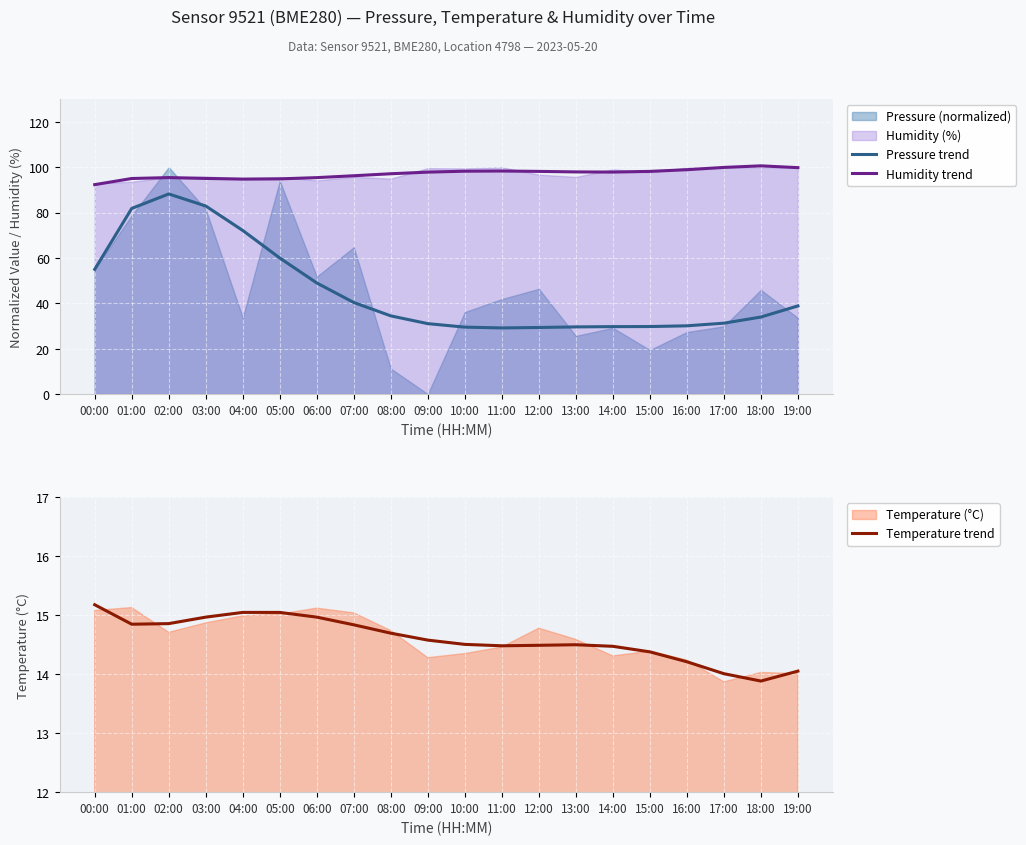

What is the label of the 9th point from the right?

11:00